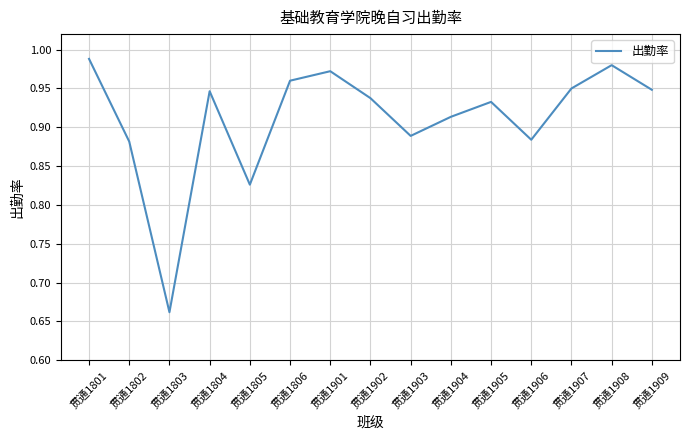

True or false: the data shows 1.4 at 贯通1802.

False